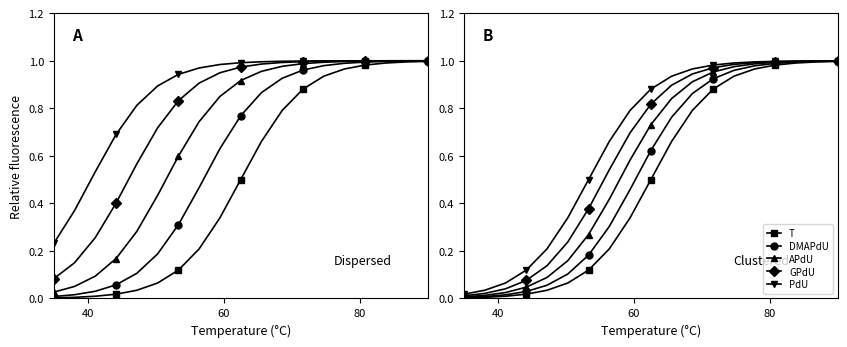

How many lines are shown in the chart?

5